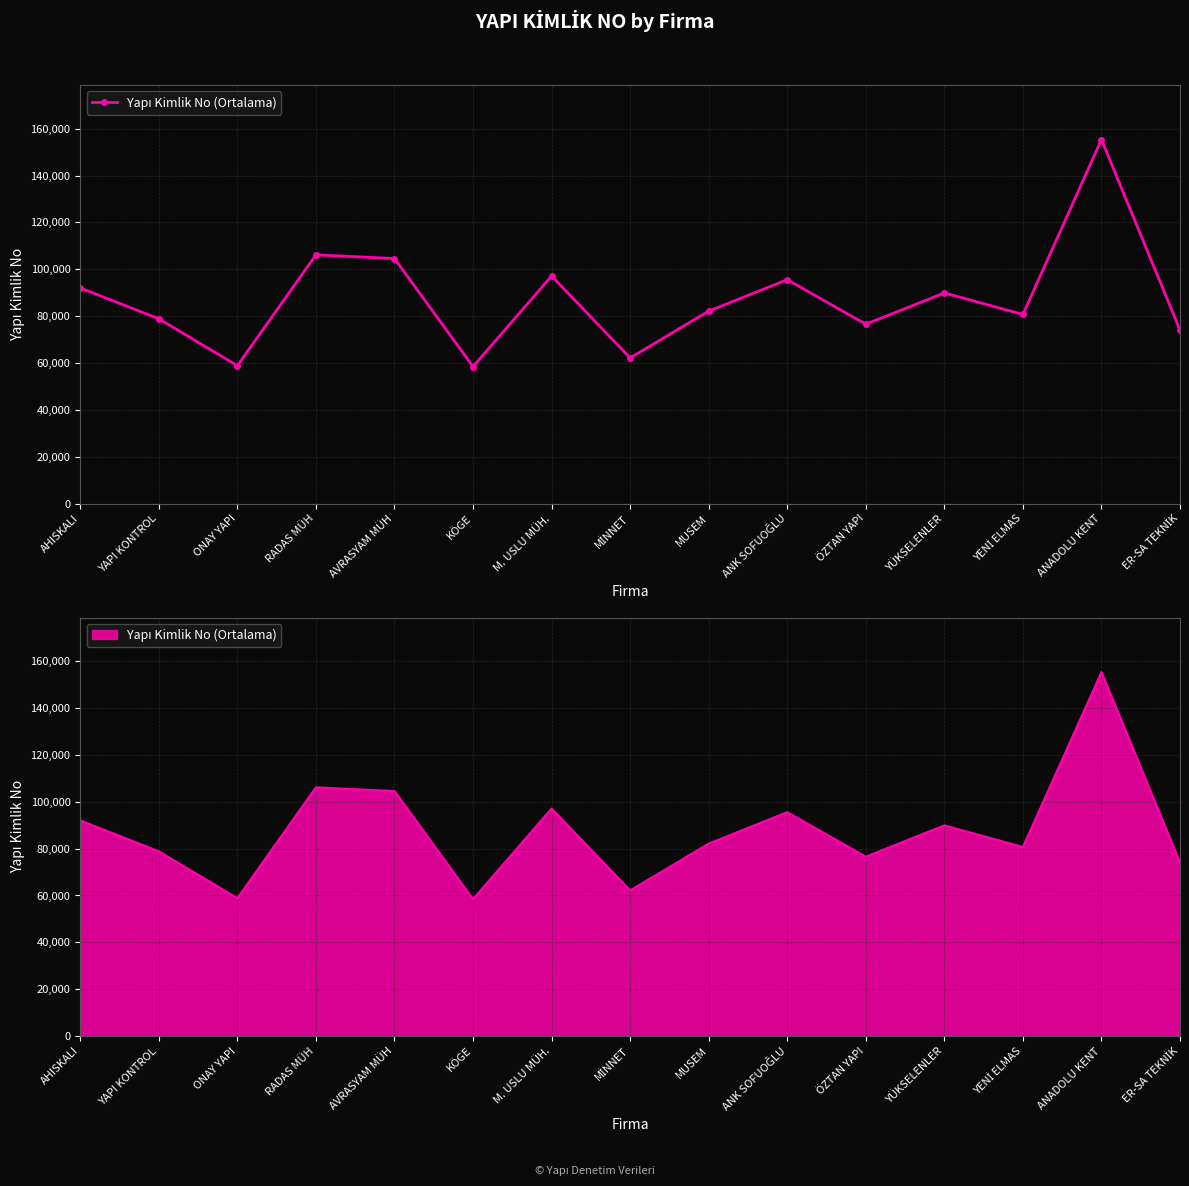

Between AHISKALI and MİNNET, which is larger?

AHISKALI